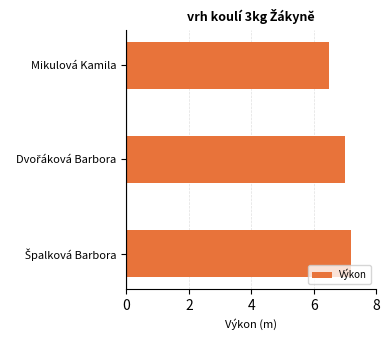

What is the greatest value displayed?

7.2